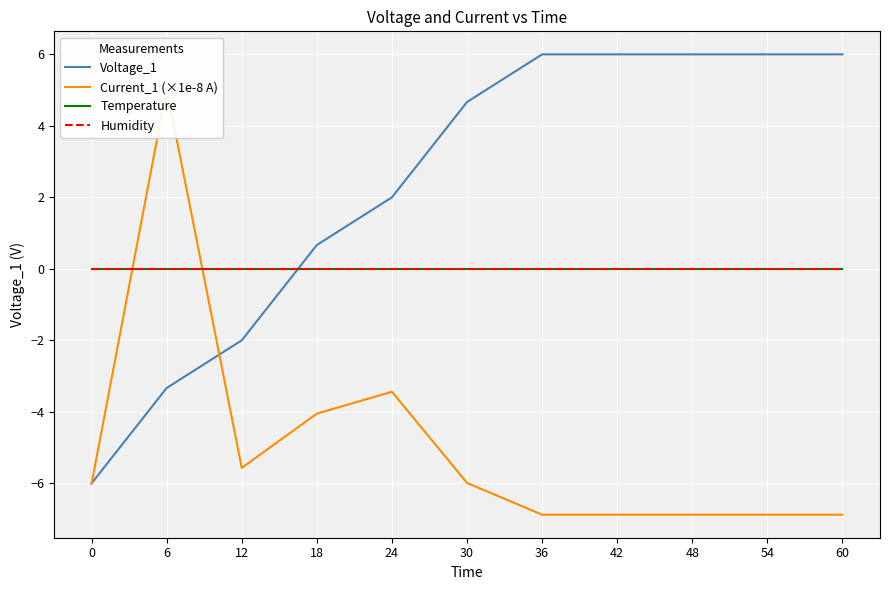

What is the highest value of the Current_1 (×1e-8 A) series?

5.0